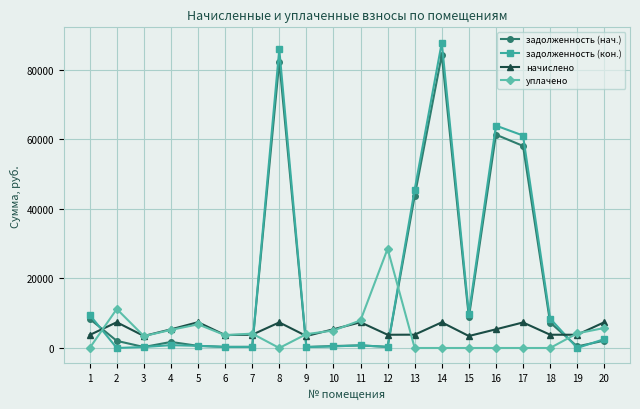

What is the maximum value for задолженность (нач.)?

84201.9